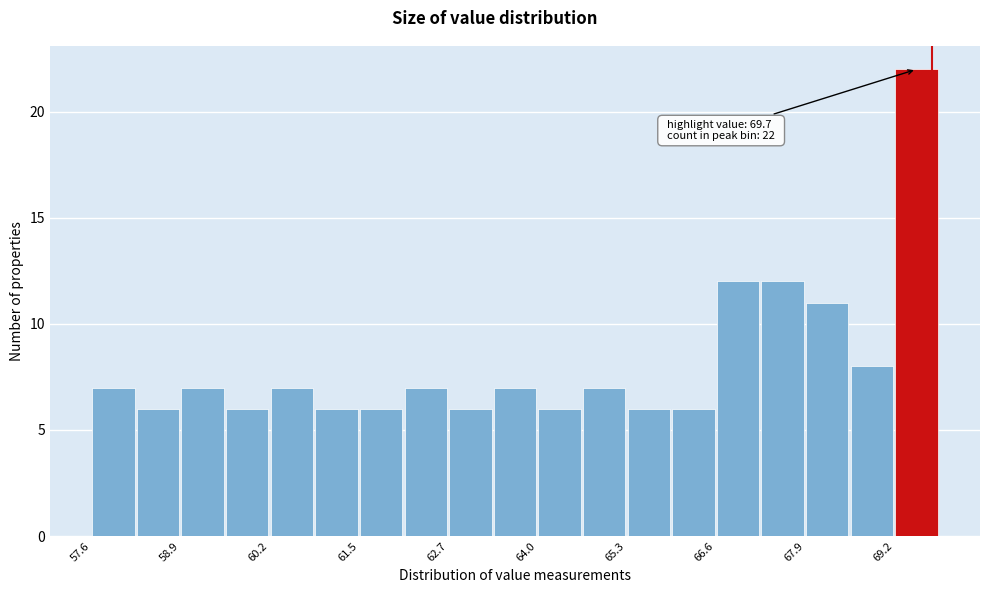

Around what value on the x-axis is the tallest bar? Give the approximate position of its centre, as read against the axis.

69.4